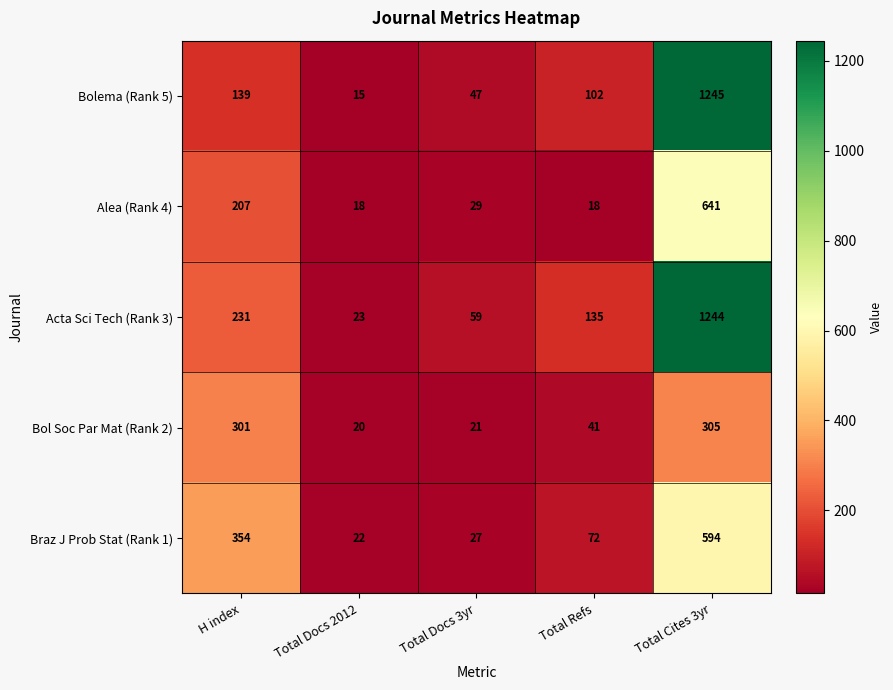

What is the difference between the maximum and minimum values in the Bolema (Rank 5) series?

1230